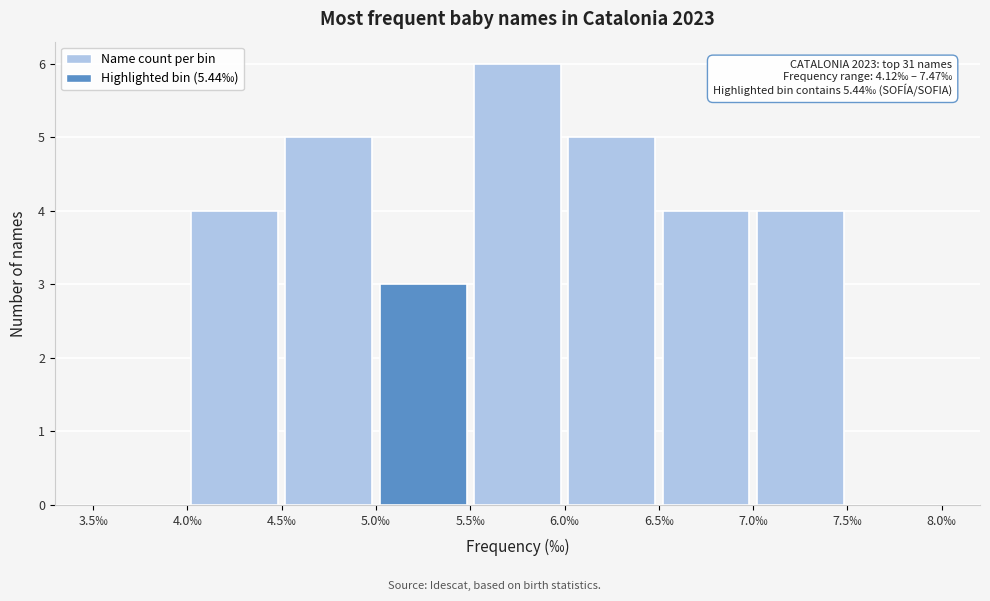

Over which range of the x-axis is the bar tallest?

5.5 to 6.0